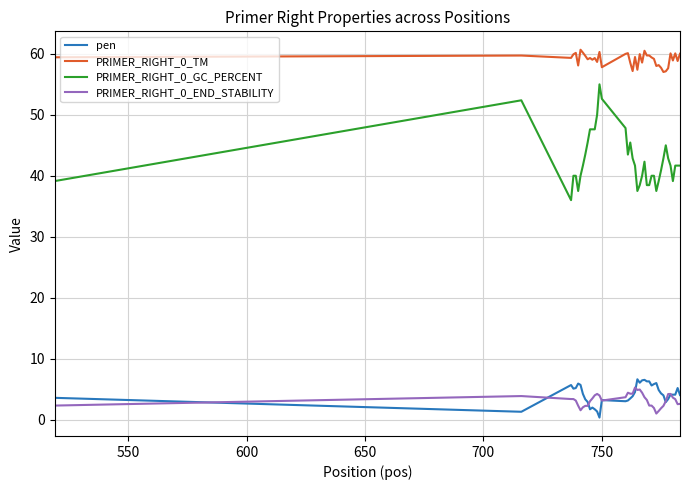

True or false: PRIMER_RIGHT_0_GC_PERCENT and PRIMER_RIGHT_0_END_STABILITY cross at least once.

False